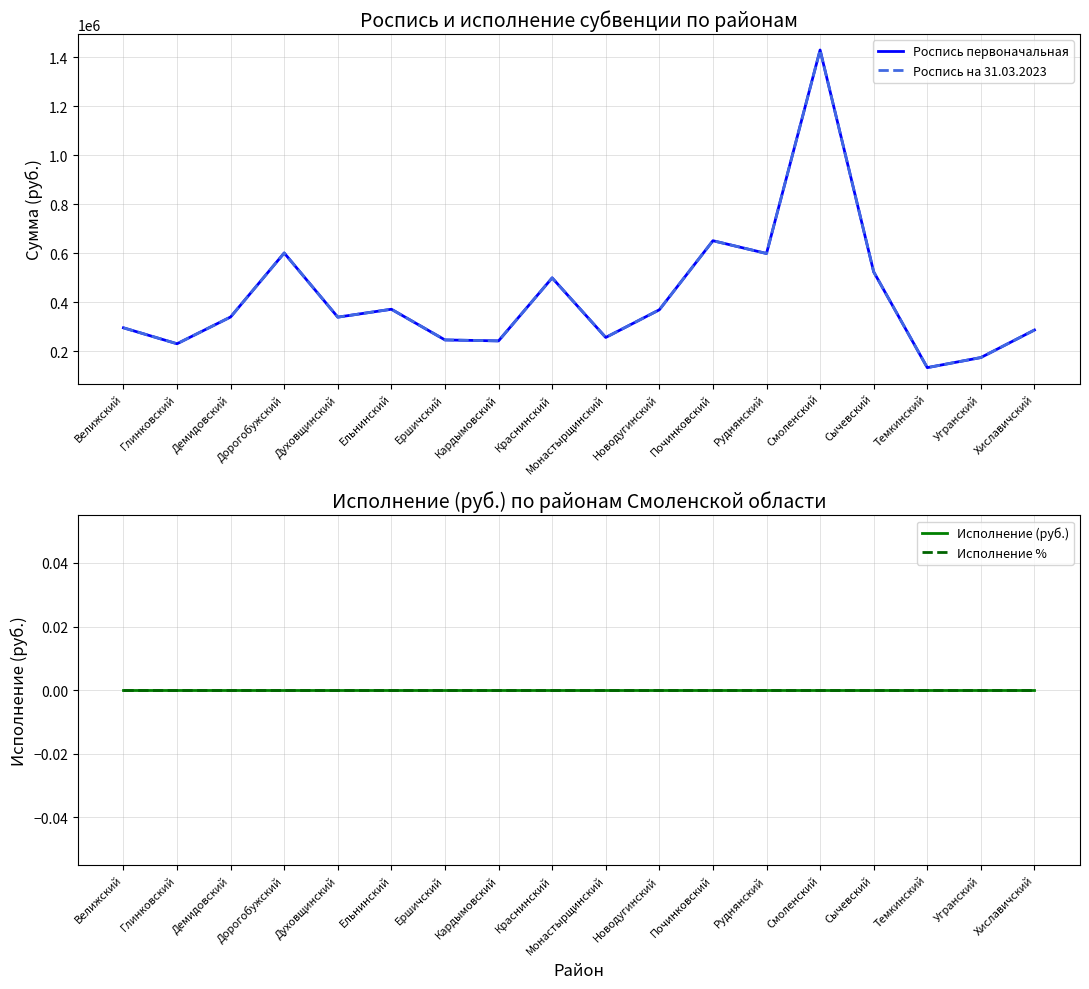

True or false: Роспись первоначальная and Исполнение % intersect in this chart.

False